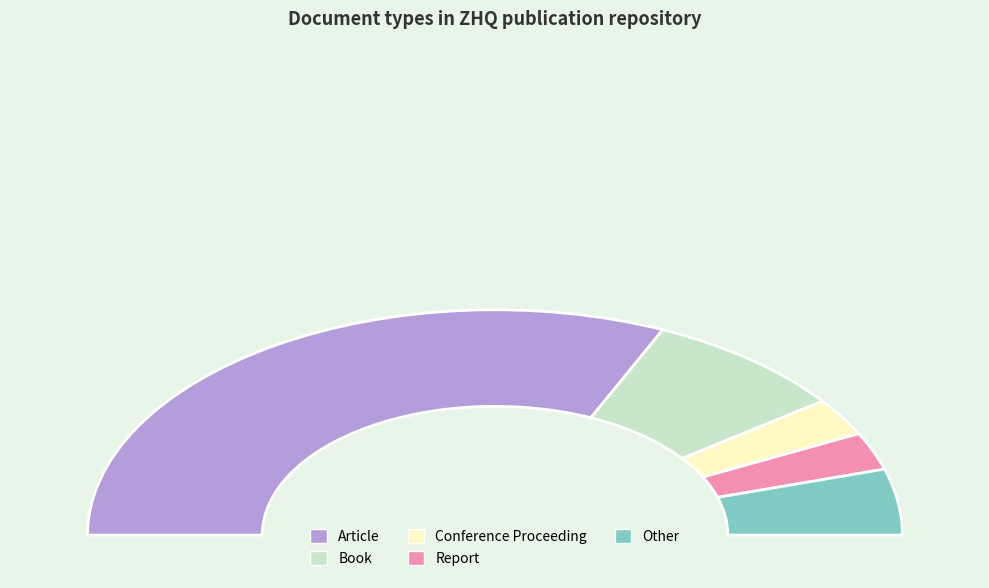

The Other slice represents 18% of the pie. True or false?

False